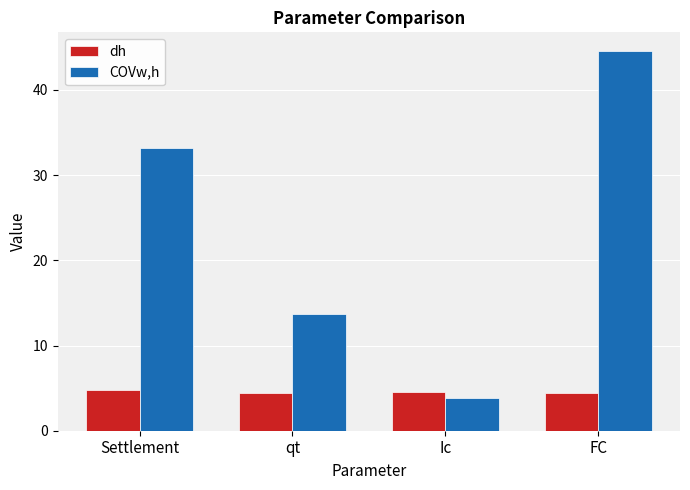

What is the maximum value shown in the chart?

44.5